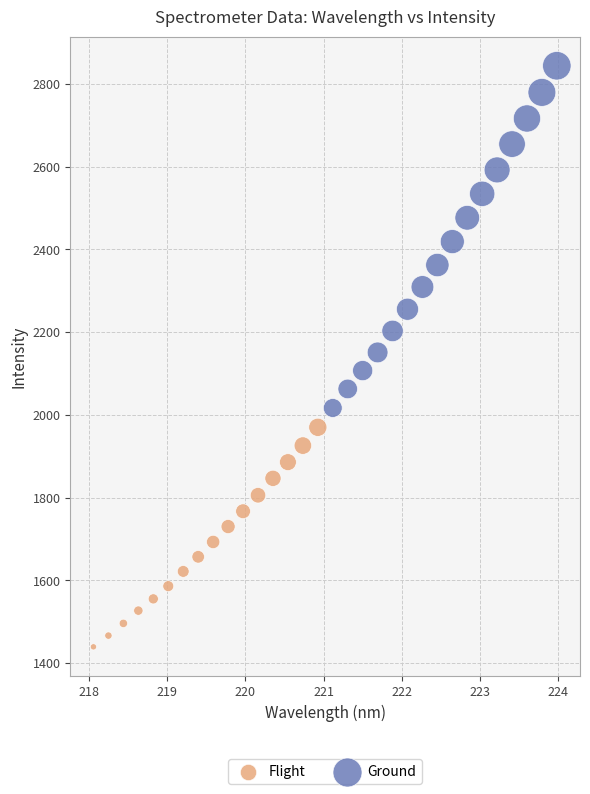

Which series contains the highest Y value?

Ground